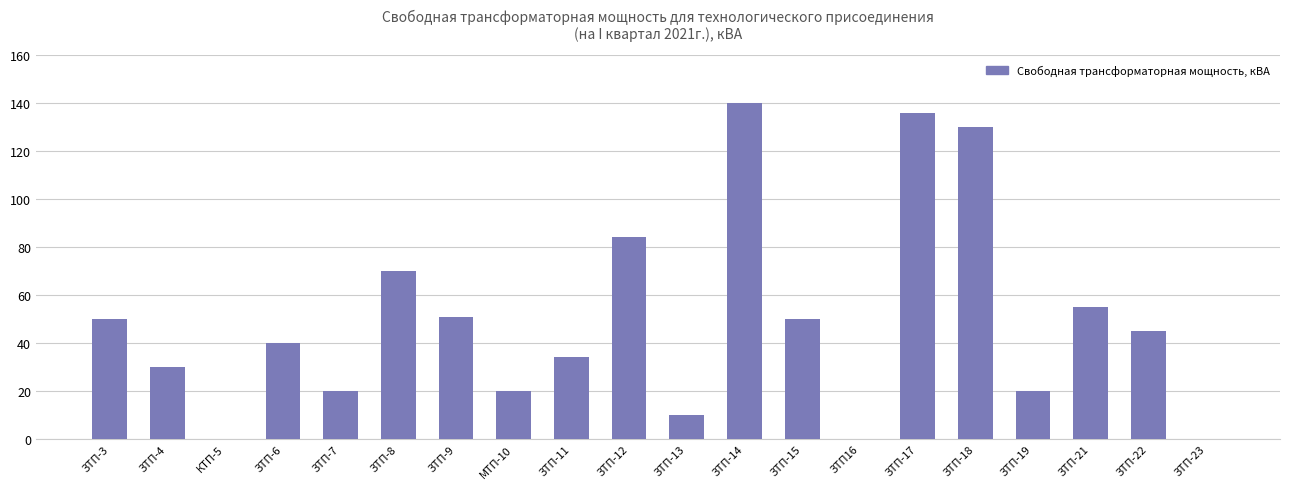

How many distinct data groups are displayed?

1